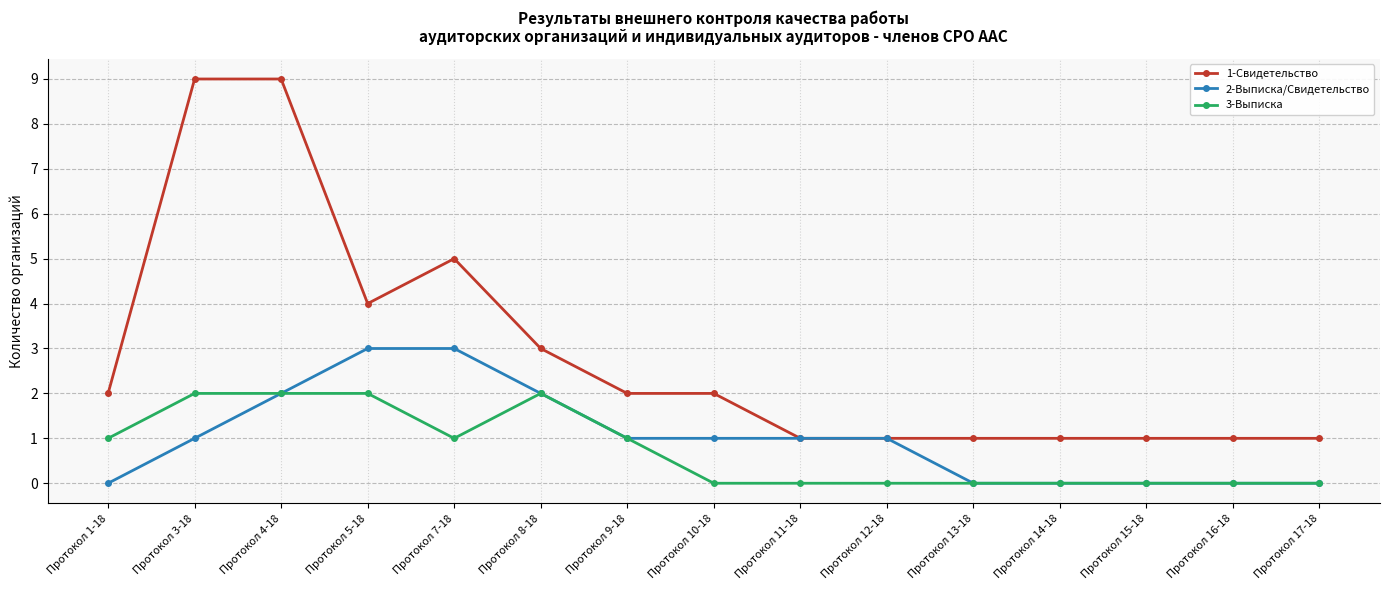

True or false: 3-Выписка and 1-Свидетельство intersect in this chart.

False